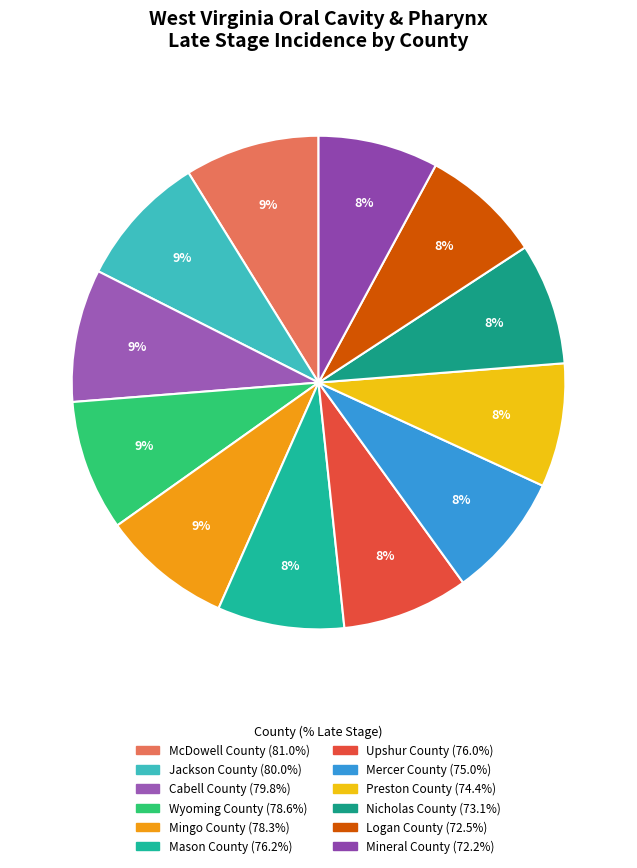

To the nearest percent, what portion does Upshur County represent?

8%